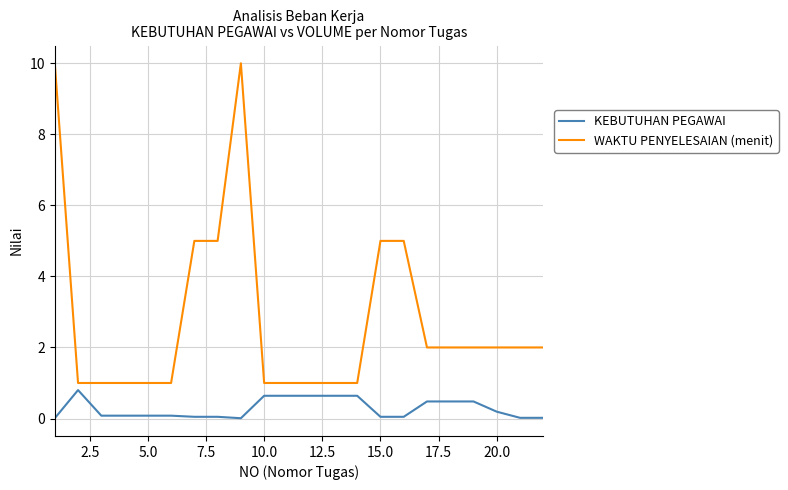

Rank the series by their average value, from highest to lowest.

WAKTU PENYELESAIAN (menit), KEBUTUHAN PEGAWAI